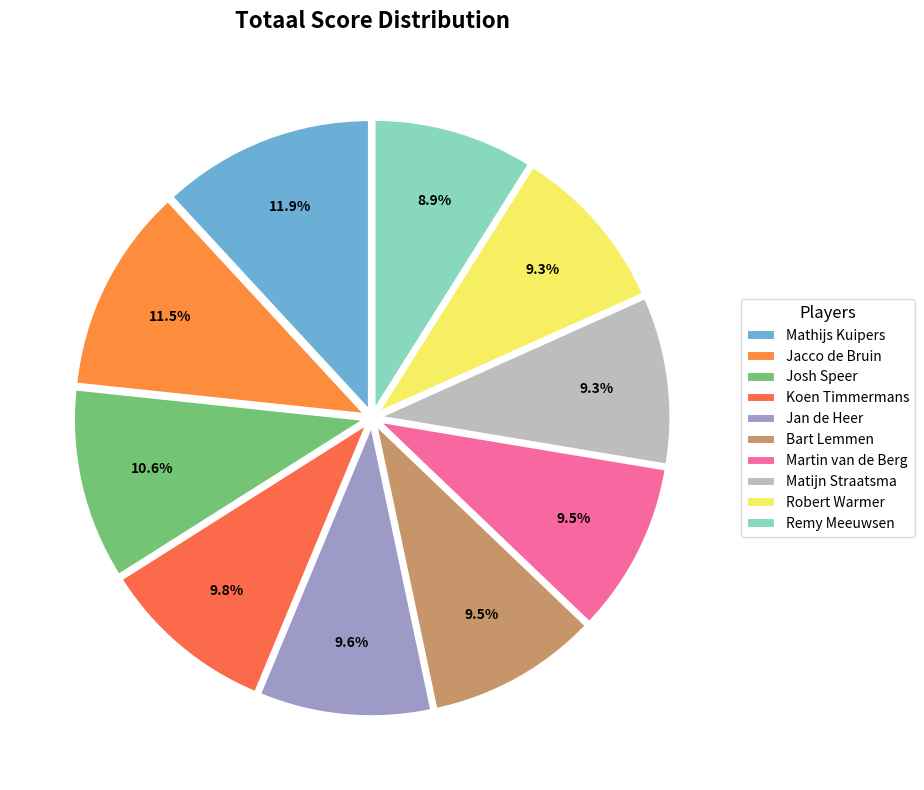

Approximately how many times larger is the value at Josh Speer compared to Koen Timmermans?

1.1